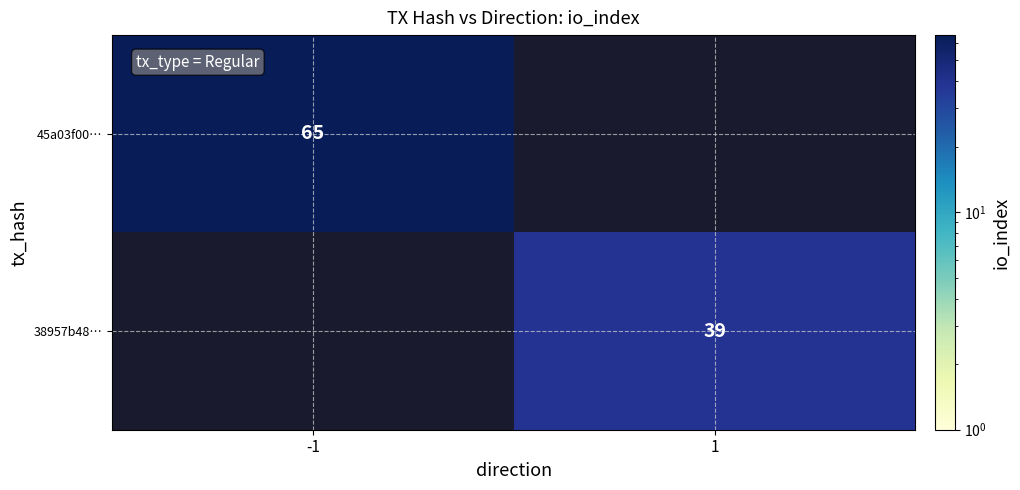

At how many categories does at least one series exceed 62?

1